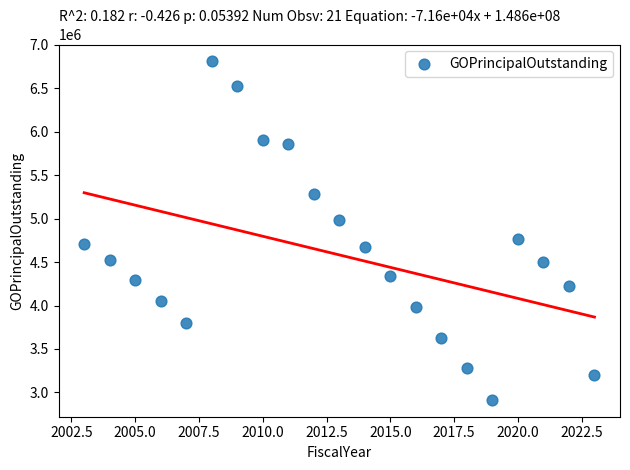

What is the range of X values (max minus min)?

20